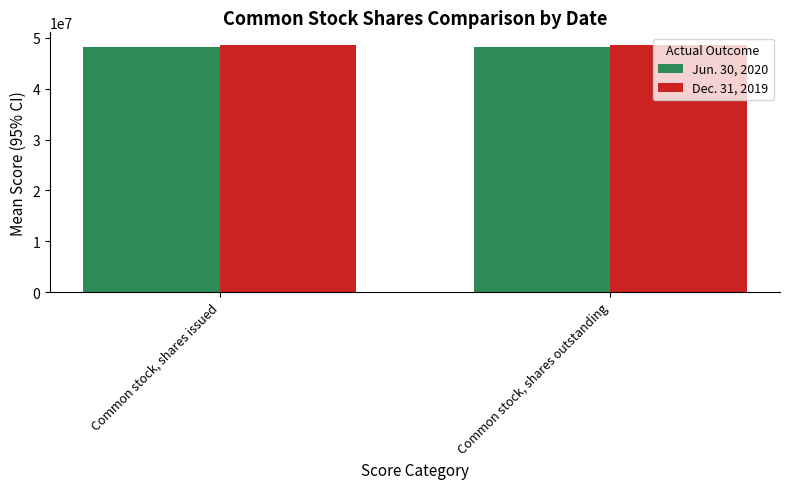

What is the highest value of the Dec. 31, 2019 series?

48665138